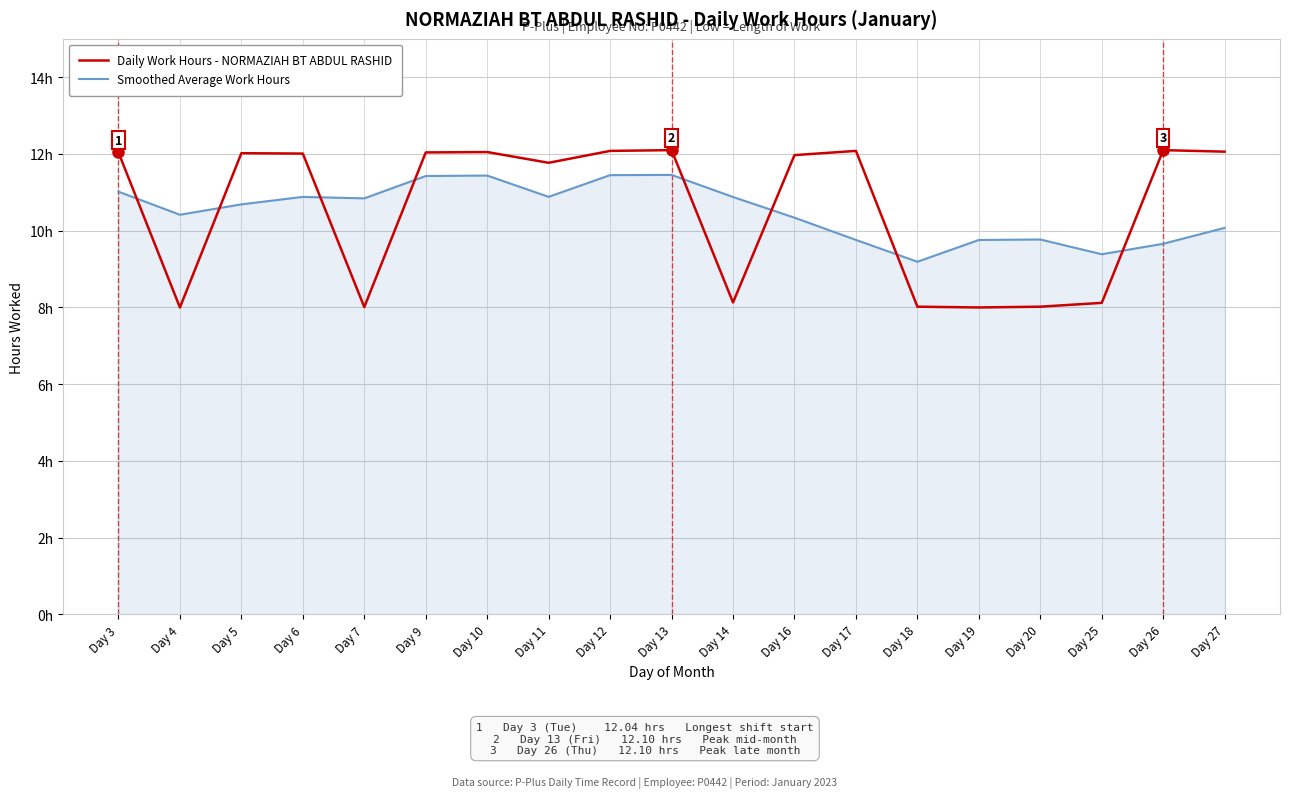

Where do Daily Work Hours - NORMAZIAH BT ABDUL RASHID and Smoothed Average Work Hours first cross each other?

Day 3 and Day 4